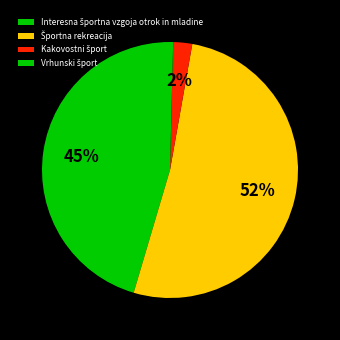

To the nearest percent, what portion does Športna rekreacija represent?

52%